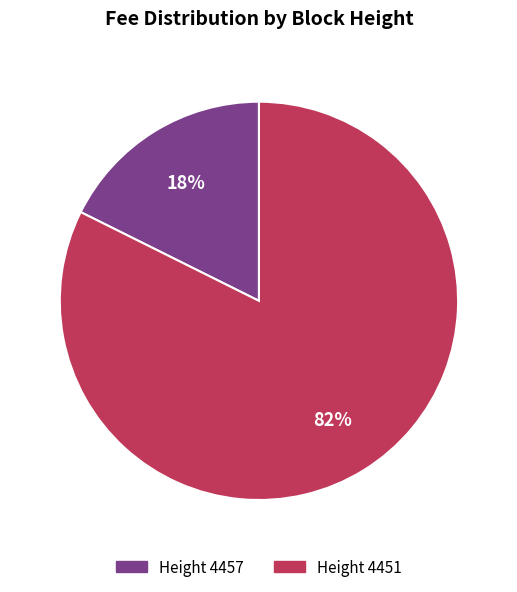

Does any single category account for the majority?

Yes